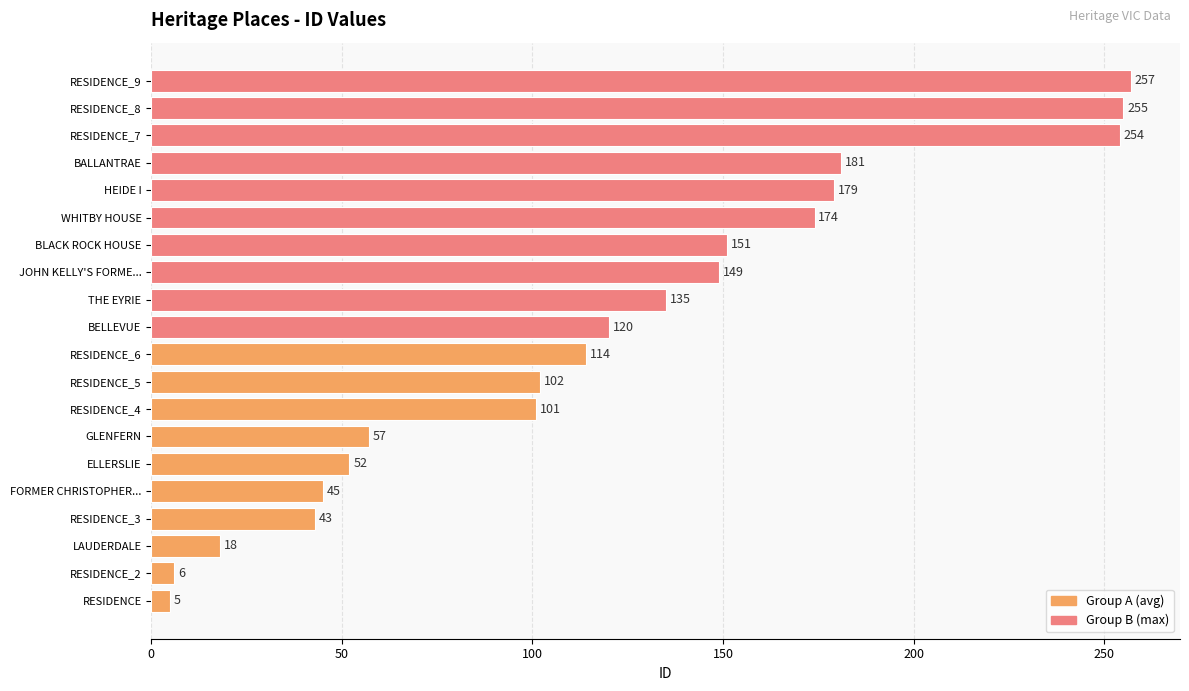

What is the approximate value of Group A (avg) at RESIDENCE_6, to the nearest 50?

100